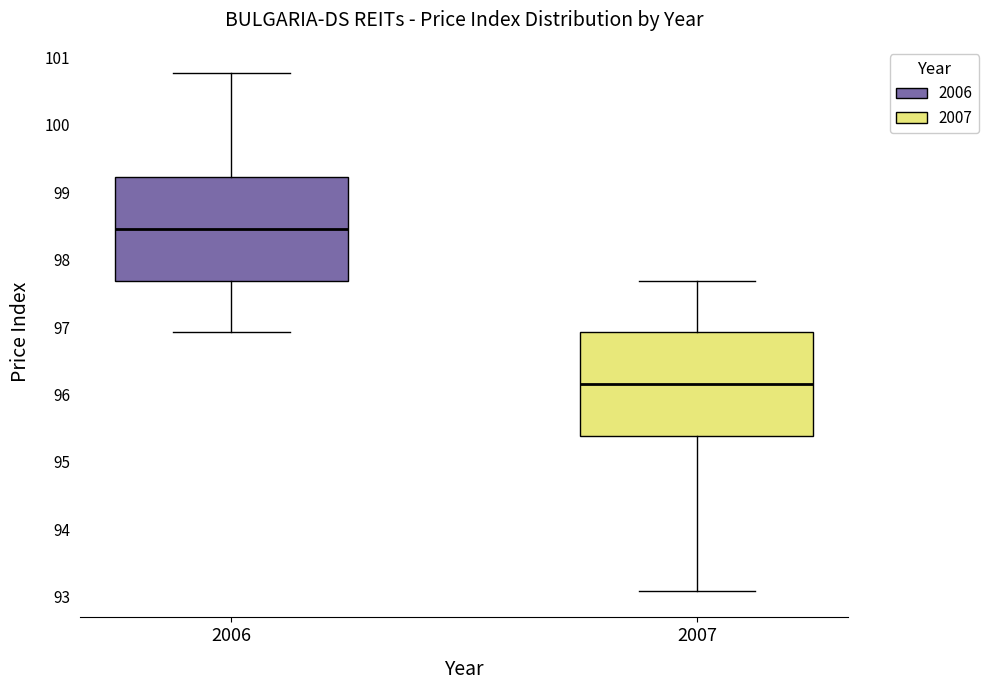

Which box has the highest median line?

2006